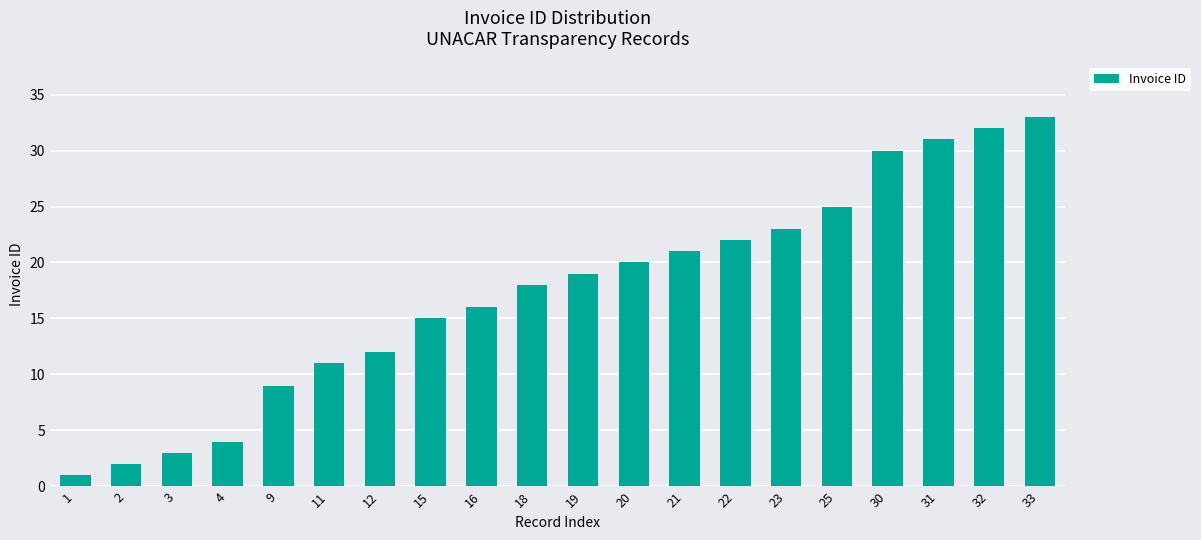

Read the value at 1.

1